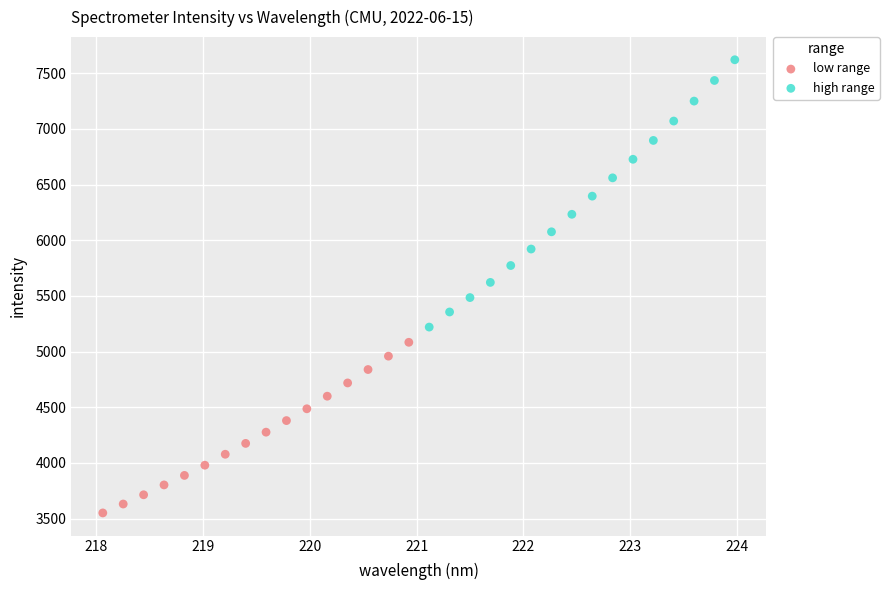

Which series reaches the minimum Y coordinate?

low range